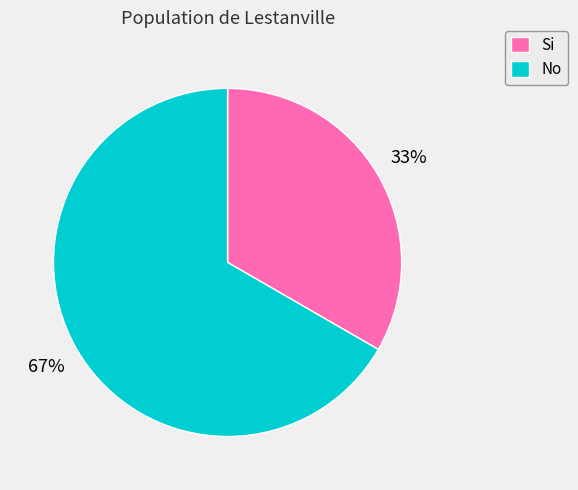

Is it true that Si is 33% of the pie?

True